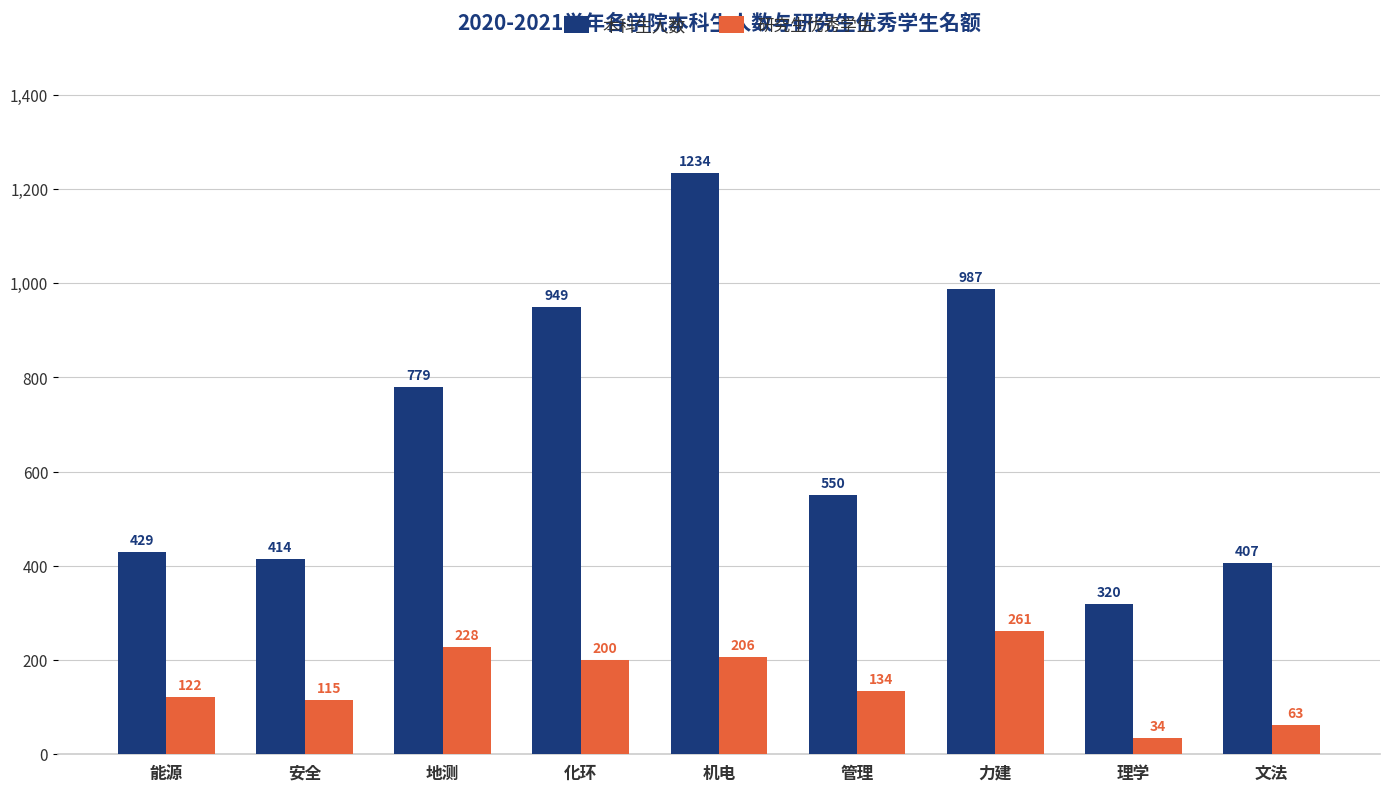

What is the difference between the maximum and second lowest values in the 本科生人数 series?

827